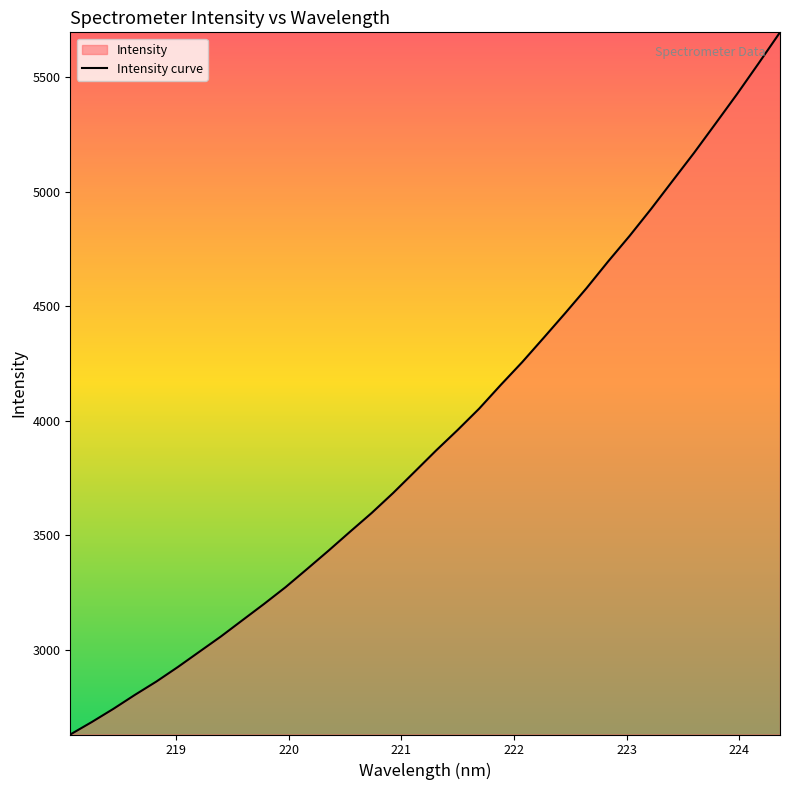

What is the greatest value displayed?

5696.4